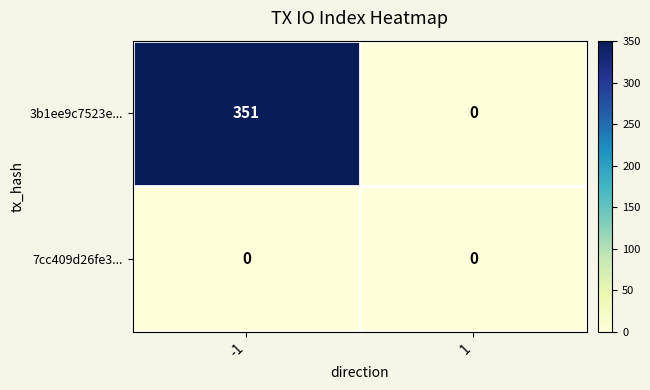

What is the difference between the 3b1ee9c7523e... values at 1 and -1?

351